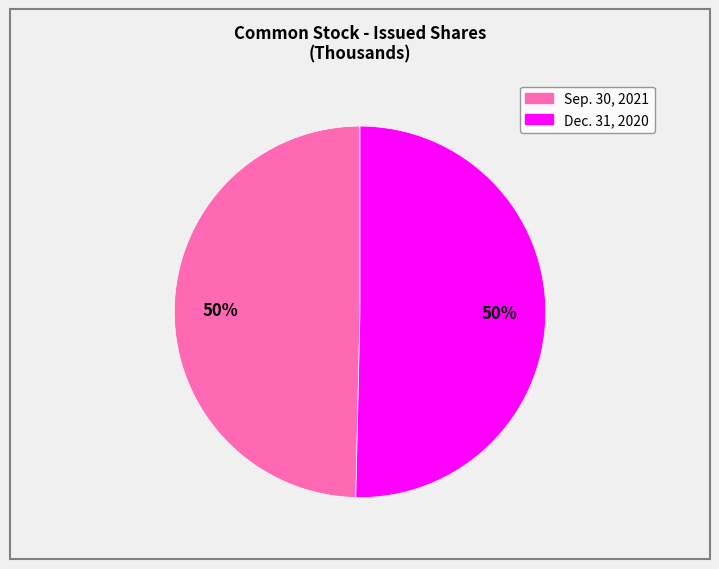

To the nearest percent, what is the average slice percentage?

50%